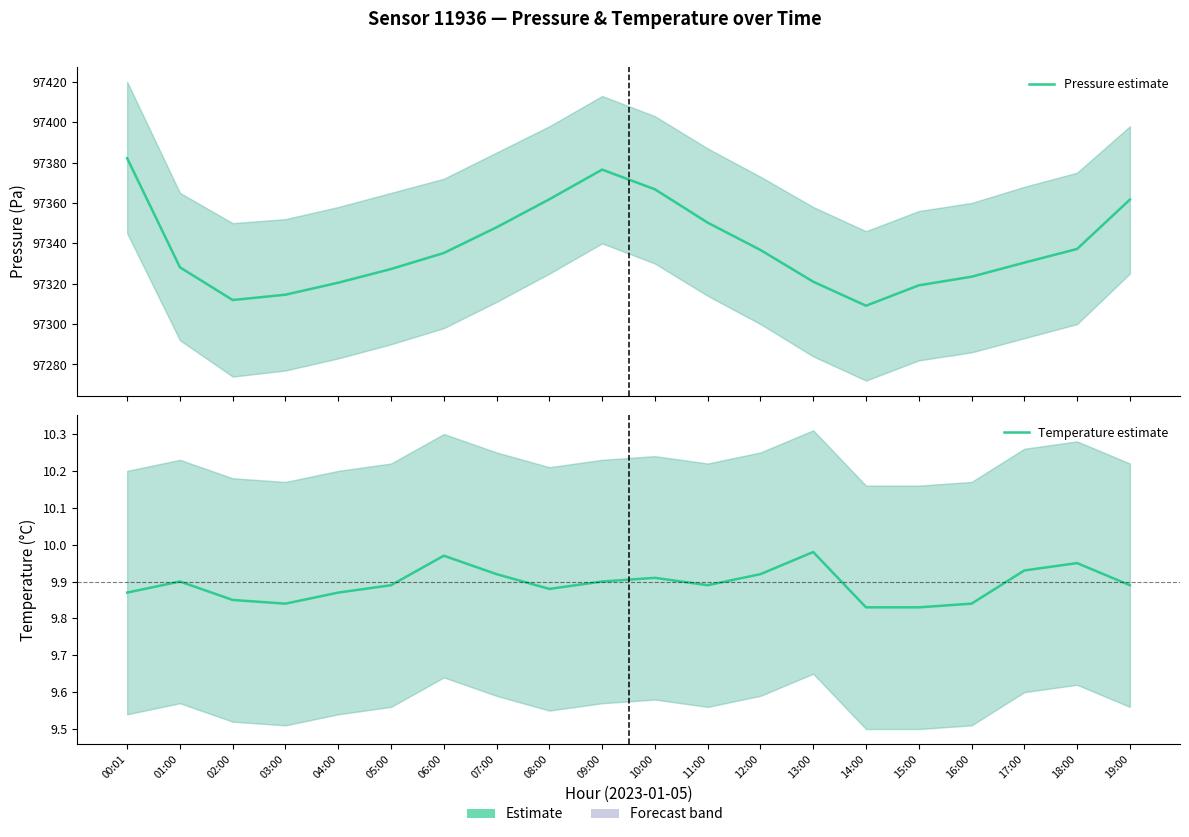

Which series has the largest total across all categories?

Pressure estimate